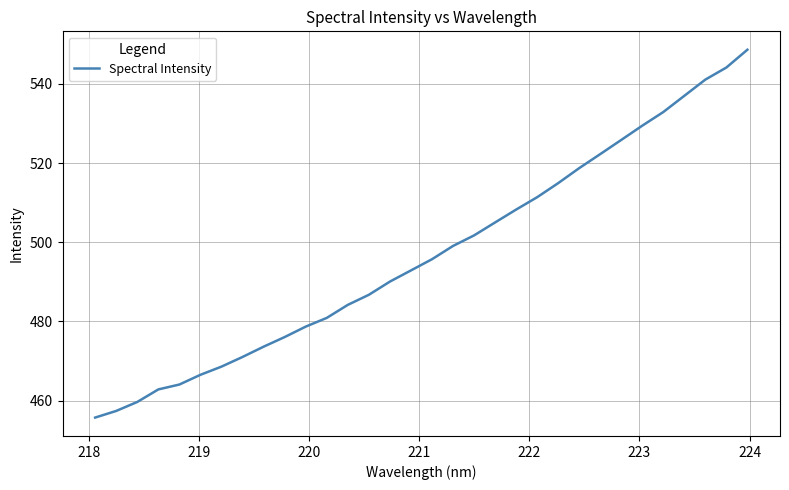

What is the difference between the maximum and minimum values?

92.9